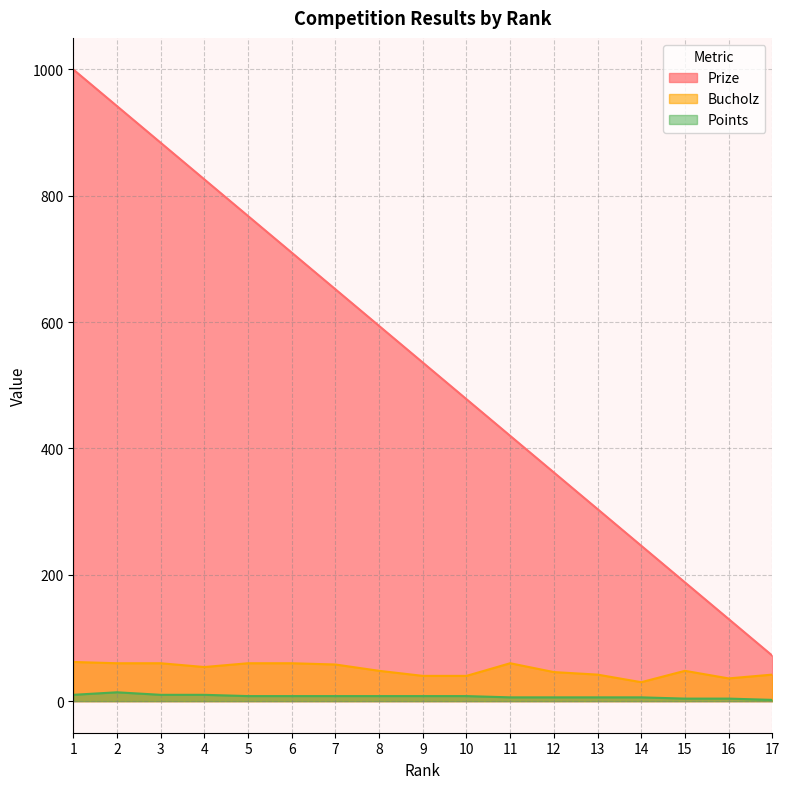

Rank the series by their maximum value, from lowest to highest.

Points, Bucholz, Prize